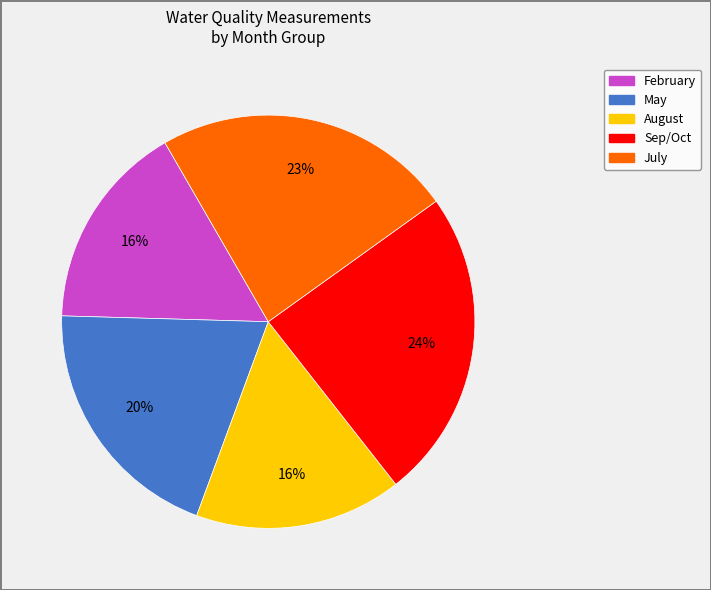

Count the number of slices in the pie.

5